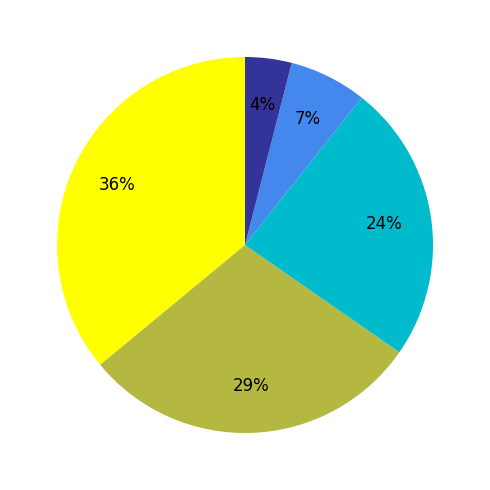

To the nearest percent, what is the average slice percentage?

20%